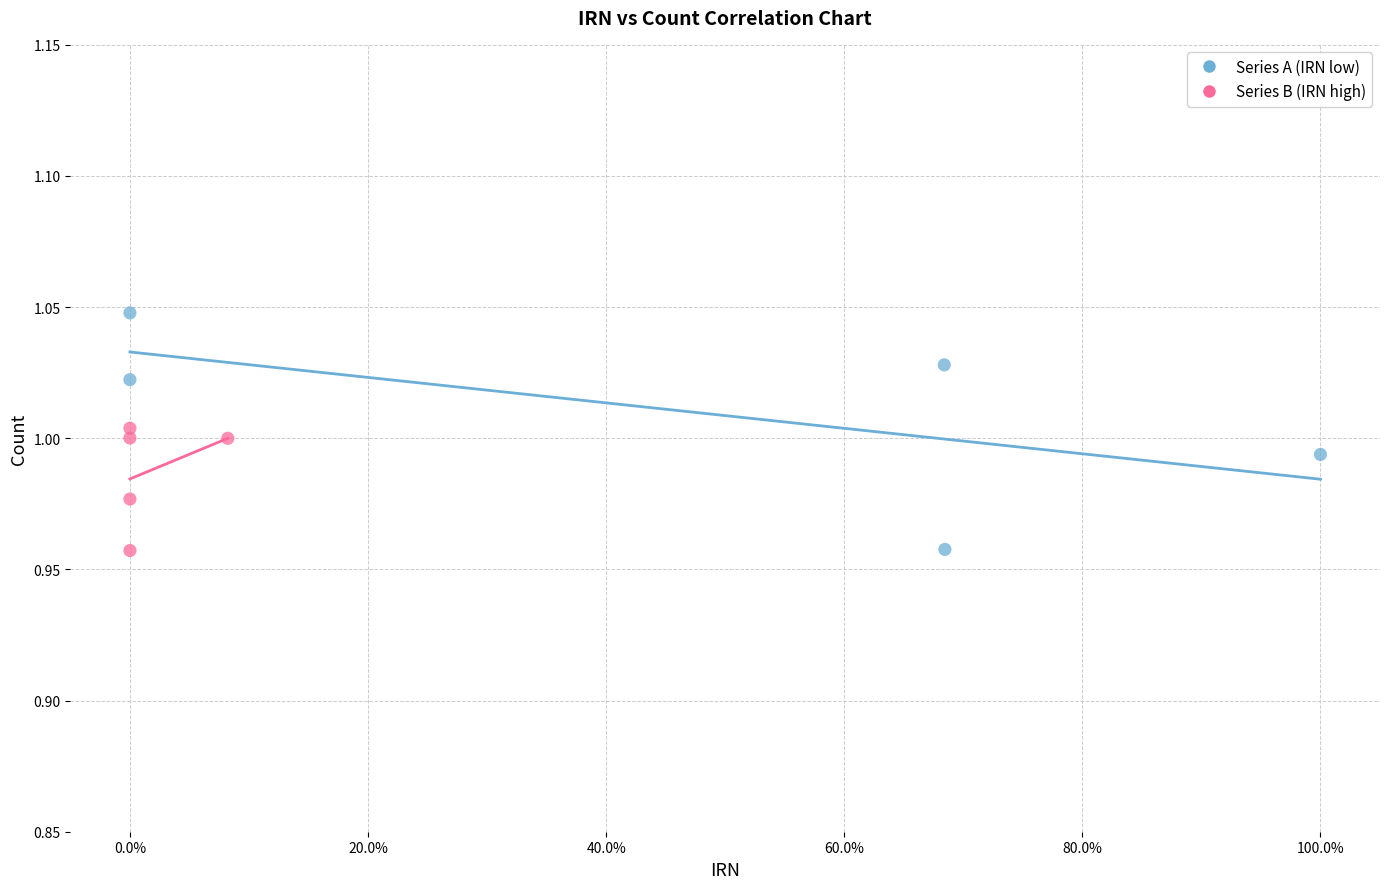

Which series has the widest spread of Y values?

Series A (IRN low)